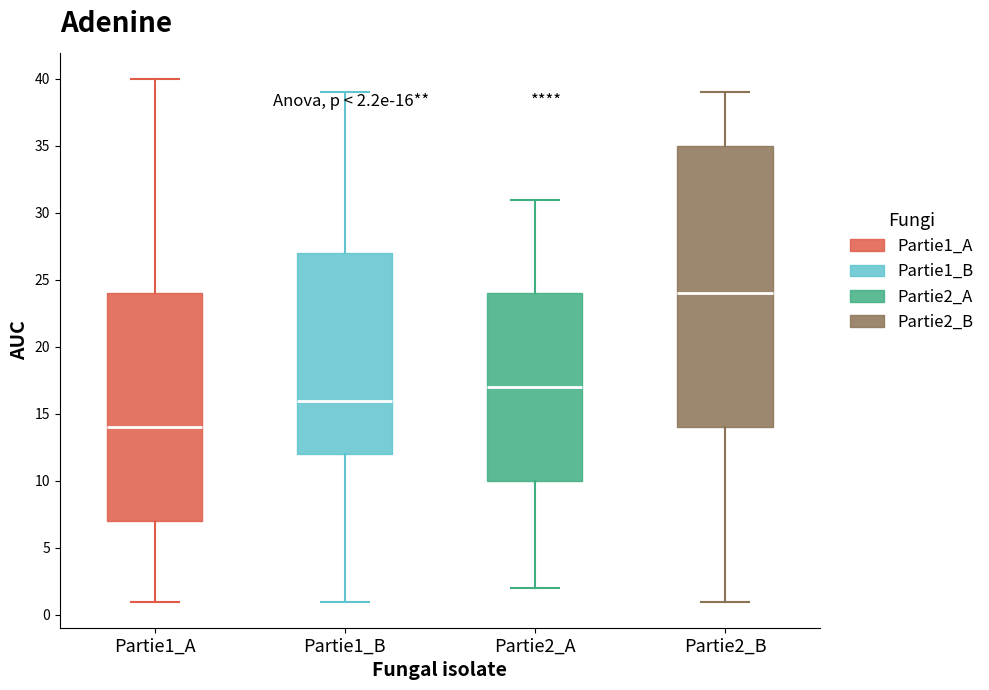

Which box has the highest median line?

Partie2_B